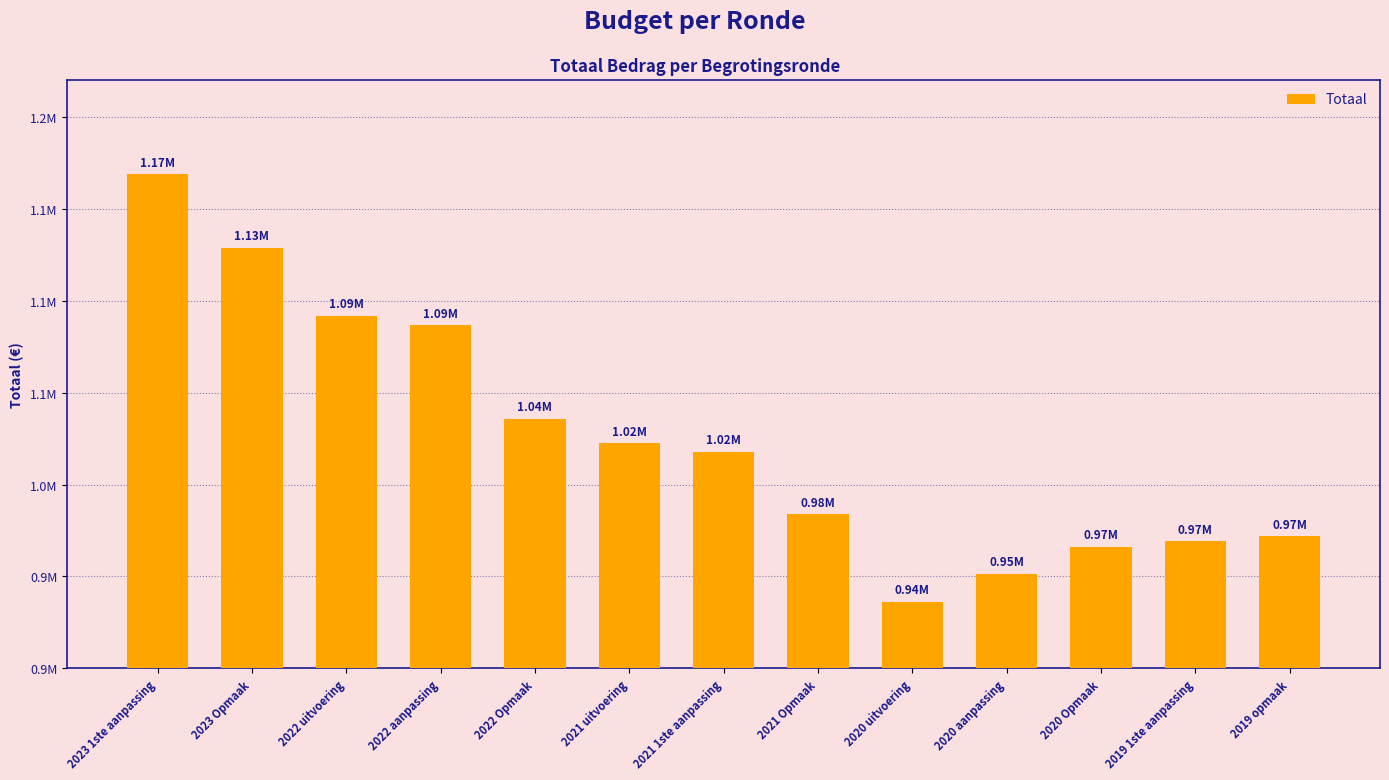

Reading left to right, what are all the values shown in this chart?

2023 1ste aanpassing=1168633	2023 Opmaak=1128772	2022 uitvoering=1091904	2022 aanpassing=1086746	2022 Opmaak=1035799	2021 uitvoering=1022415	2021 1ste aanpassing=1017945	2021 Opmaak=983724	2020 uitvoering=936296	2020 aanpassing=951404	2020 Opmaak=966268	2019 1ste aanpassing=969234	2019 opmaak=971755